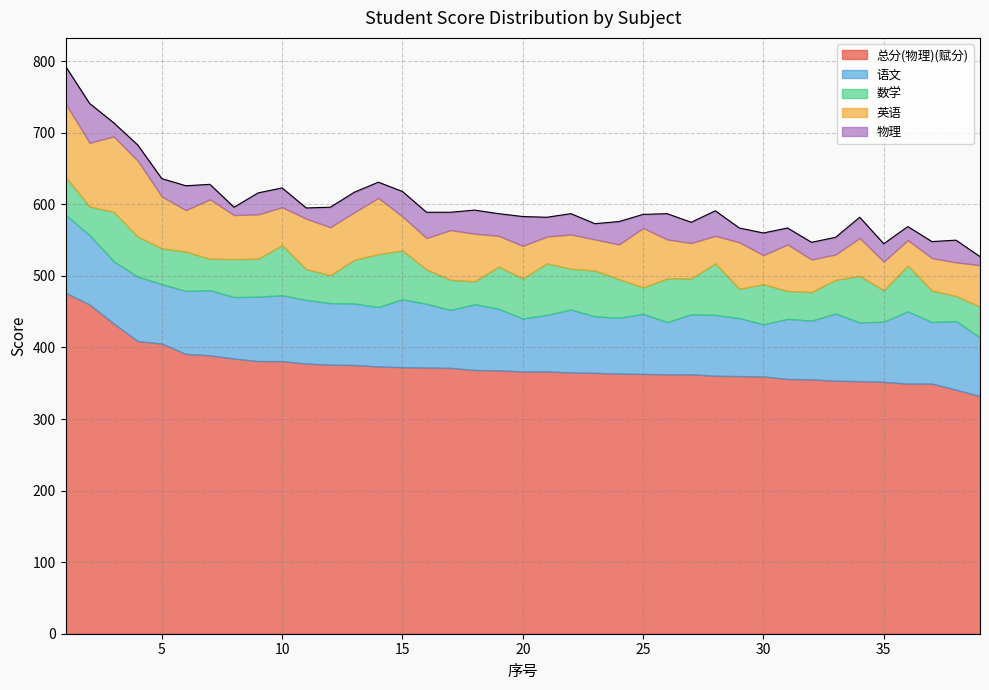

What is the approximate value of 数学 at 32?

40.0